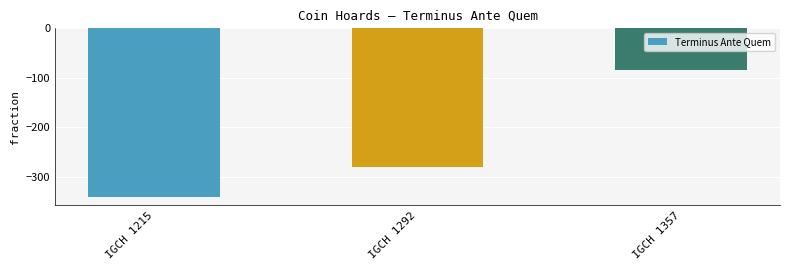

Which label corresponds to the largest value in the chart?

IGCH 1357